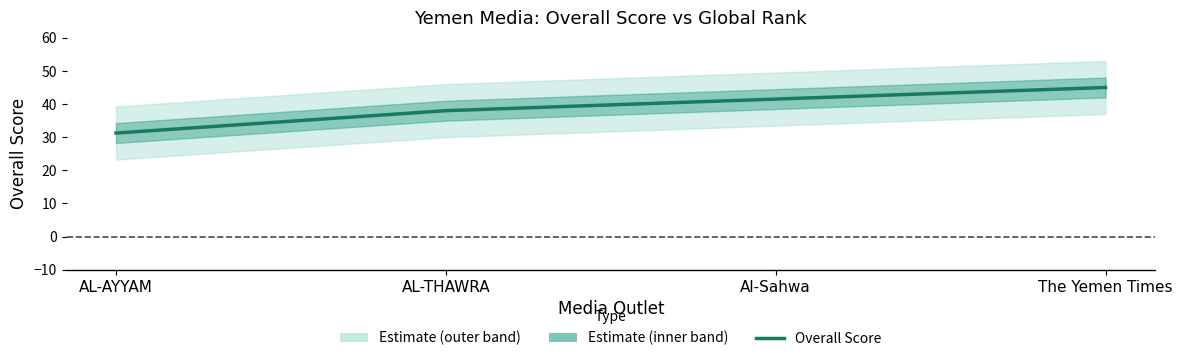

Reading right to left, what are all the values shown in this chart?

45.0	41.5	38.0	31.2